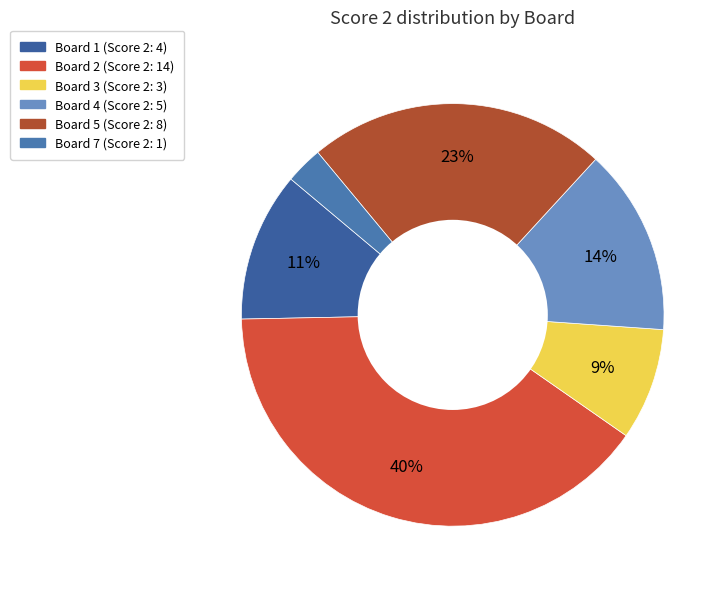

To the nearest percent, what is the difference between the largest and smallest slice percentages?

37%